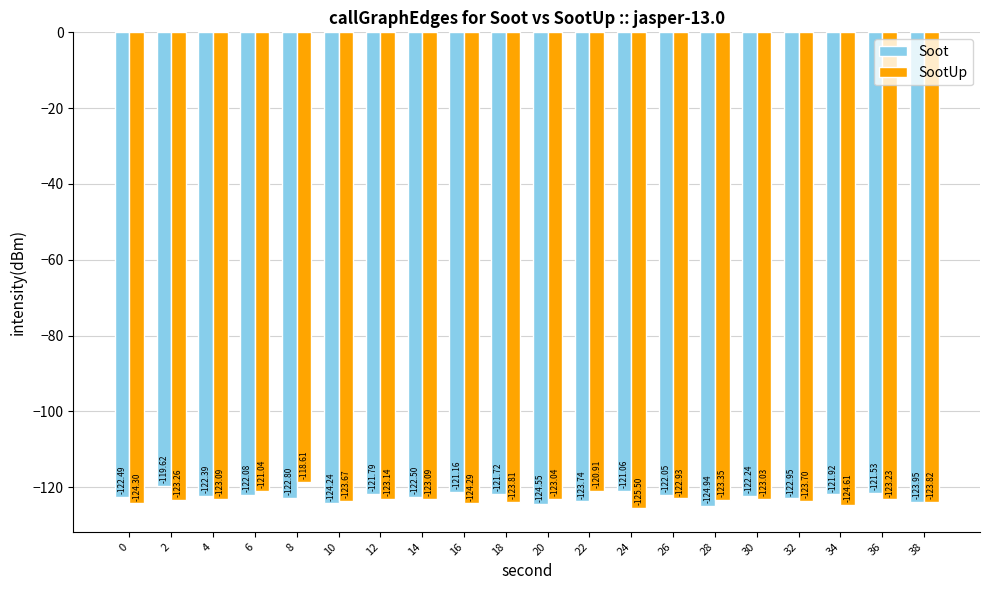

The value of SootUp at 36 is -123.2. True or false?

True